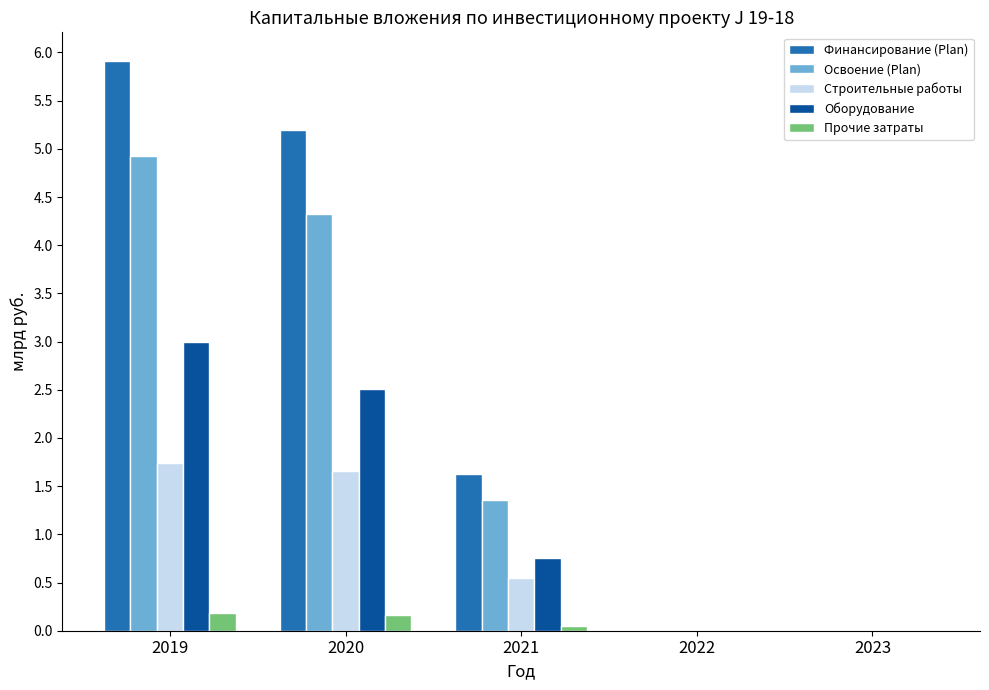

Count the Оборудование values in the range 0 to 2.

3